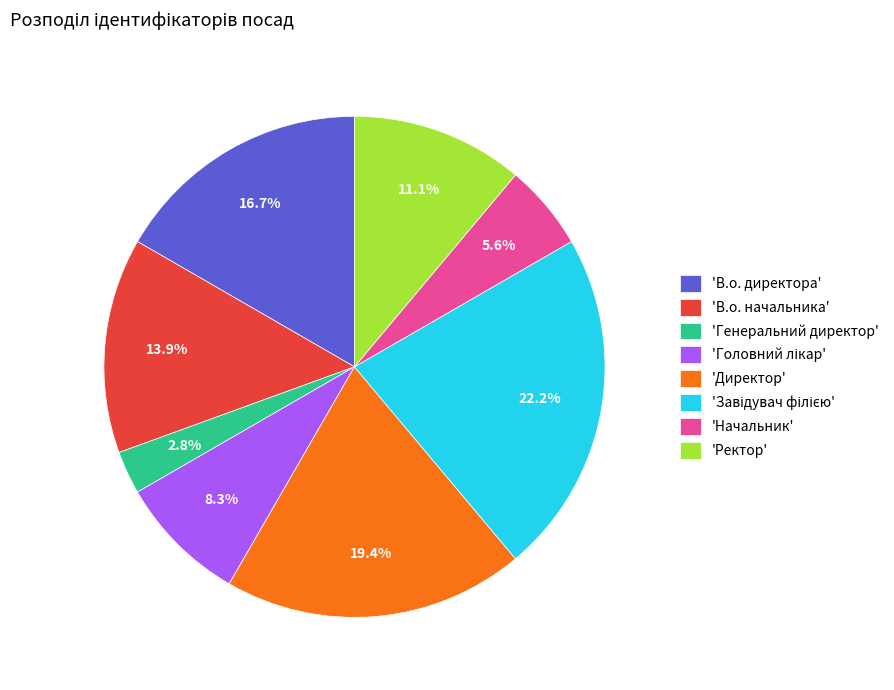

To the nearest percent, what is the difference between the largest and smallest slice percentages?

19%